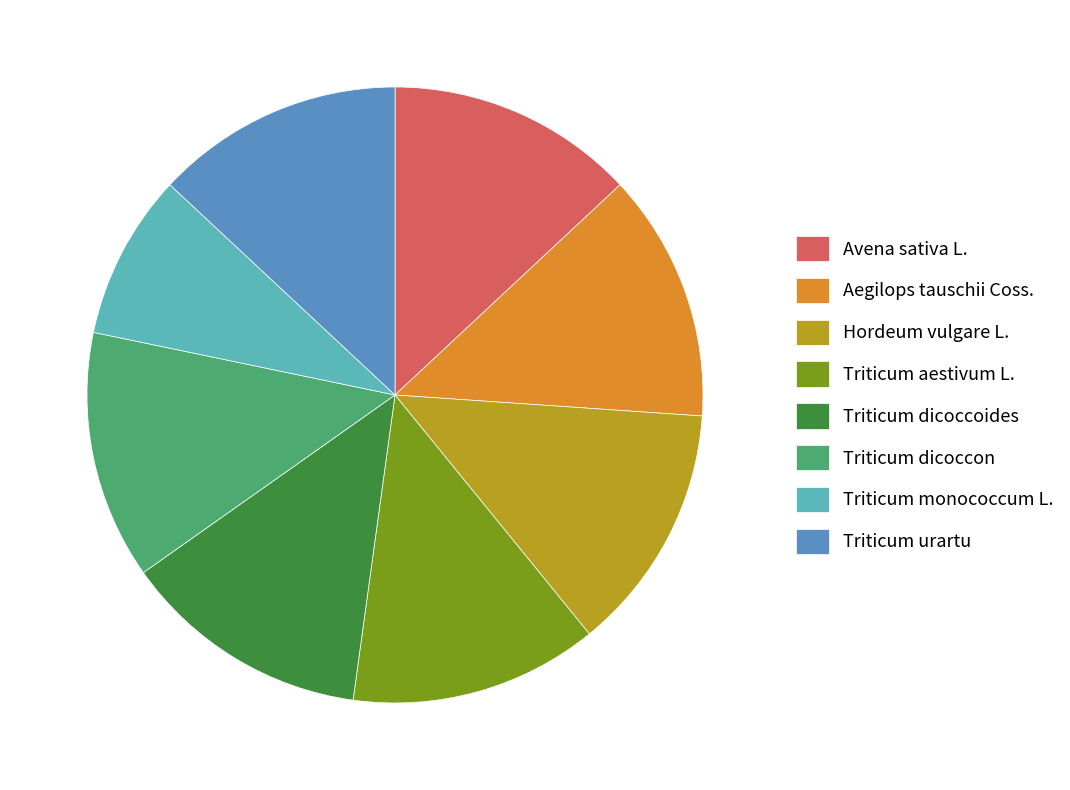

The Aegilops tauschii Coss. slice represents 1% of the pie. True or false?

False